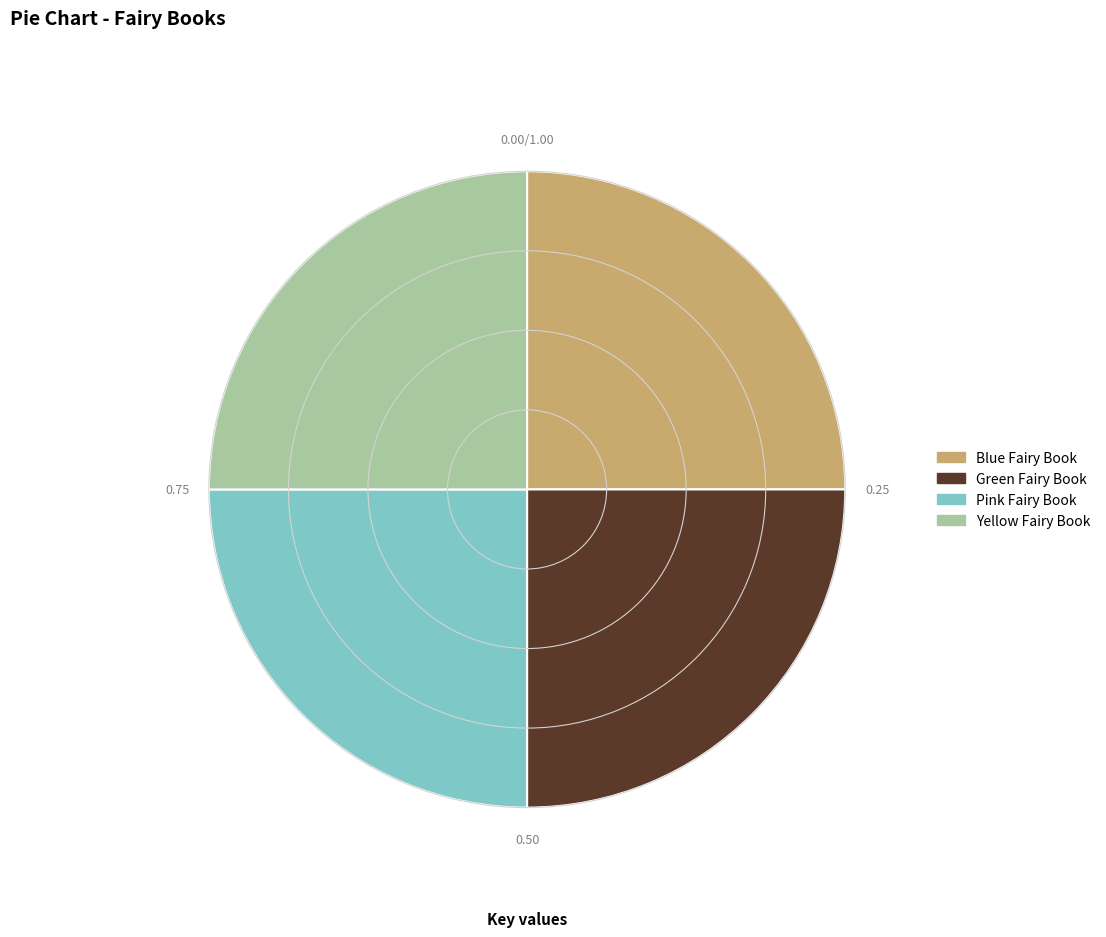

How many segments does this pie chart have?

4